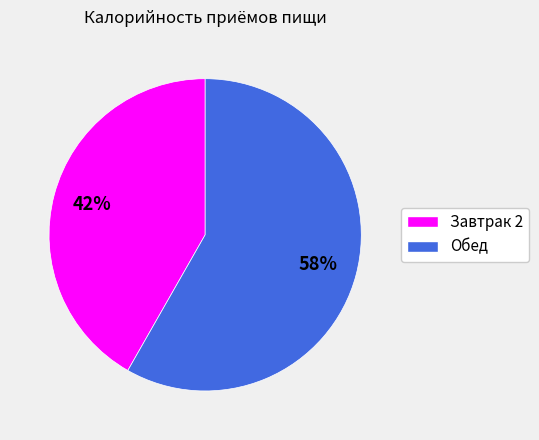

Which category has the smallest portion of the pie?

Завтрак 2